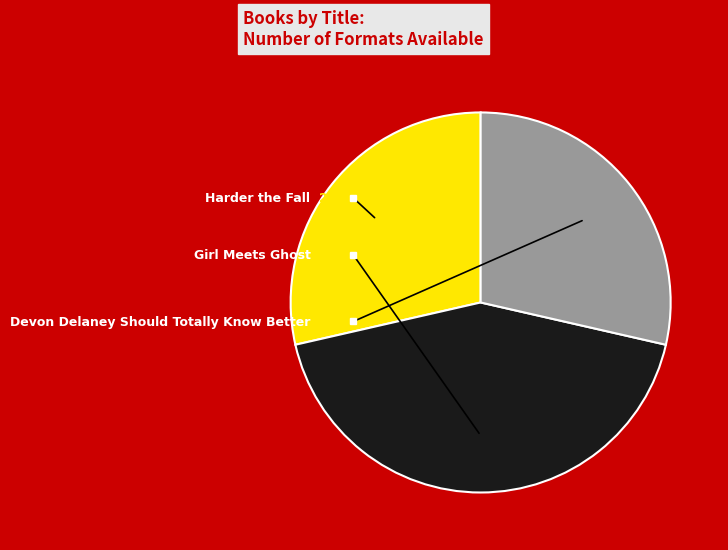

To the nearest percent, what is the combined percentage of Harder the Fall and Devon Delaney Should Totally Know Better?

57%